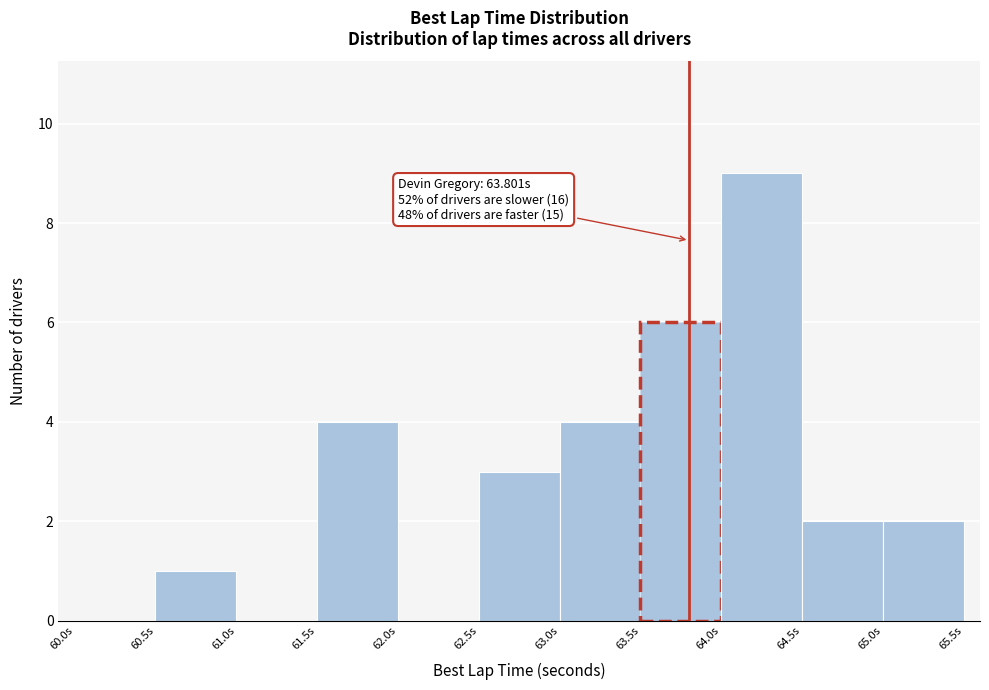

Which range on the x-axis has the tallest bar?

64.0 to 64.5